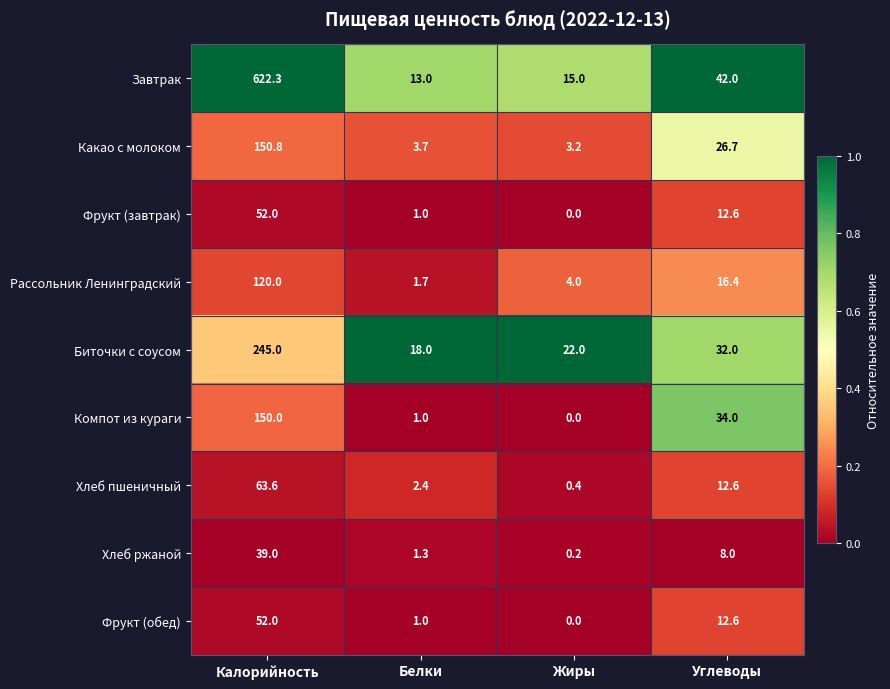

Between Калорийность and Углеводы, which series saw the biggest shift?

Завтрак